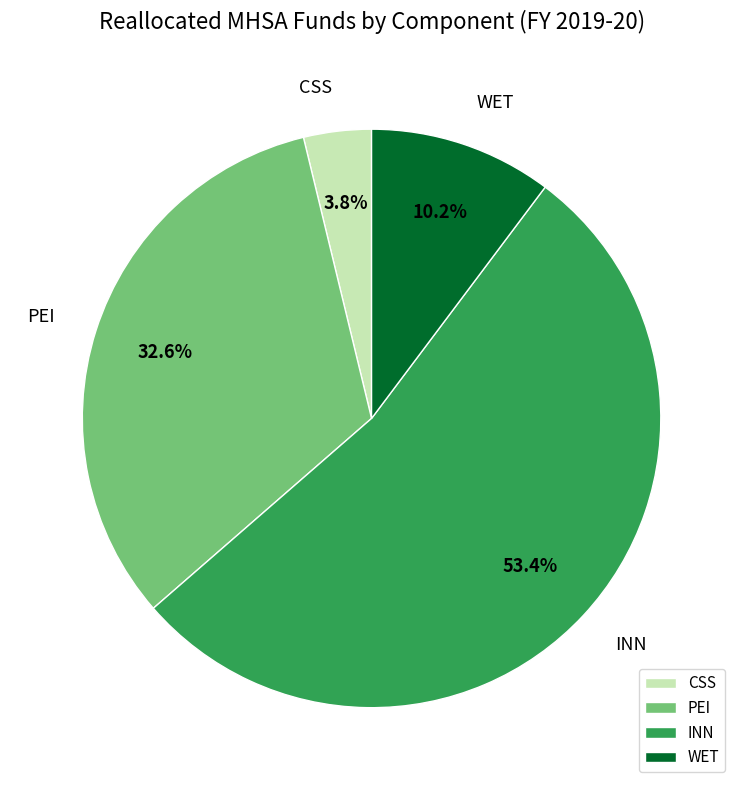

Is there any slice that represents more than half of the pie?

Yes